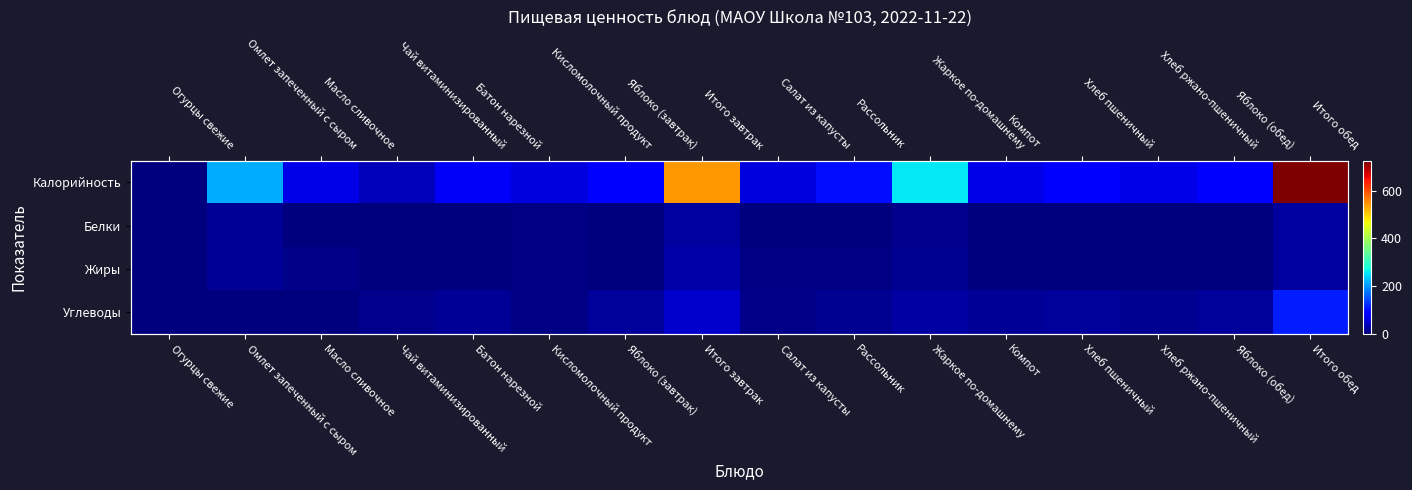

True or false: Жиры has a value of 3.6 at Масло сливочное.

False